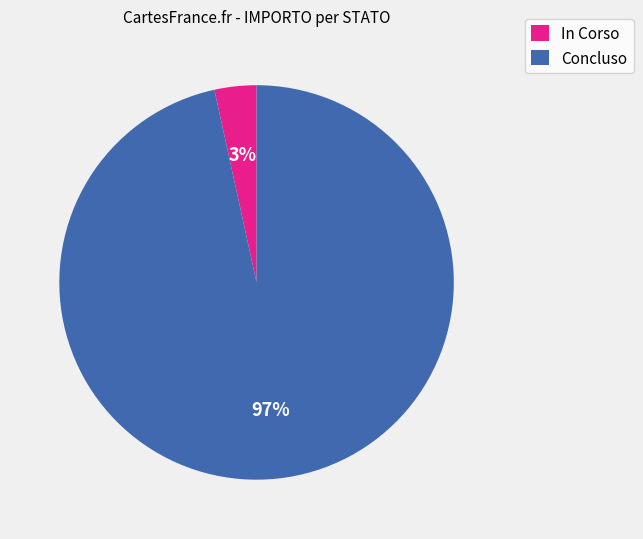

Combined, do In Corso and Concluso account for over 50%?

Yes